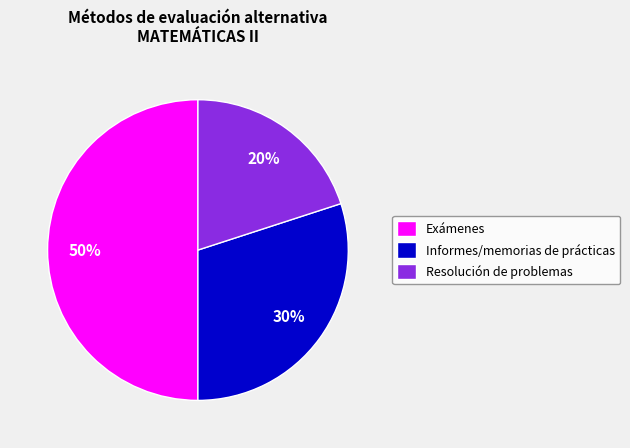

Does Resolución de problemas represent more than half of the total?

No